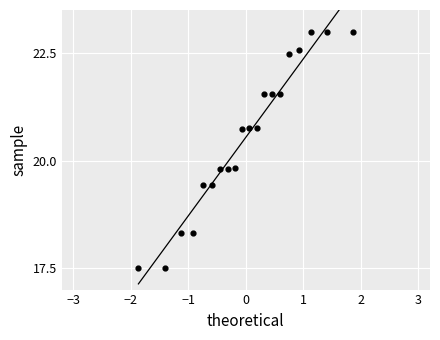

What is the range of Y values (max minus min)?

5.5